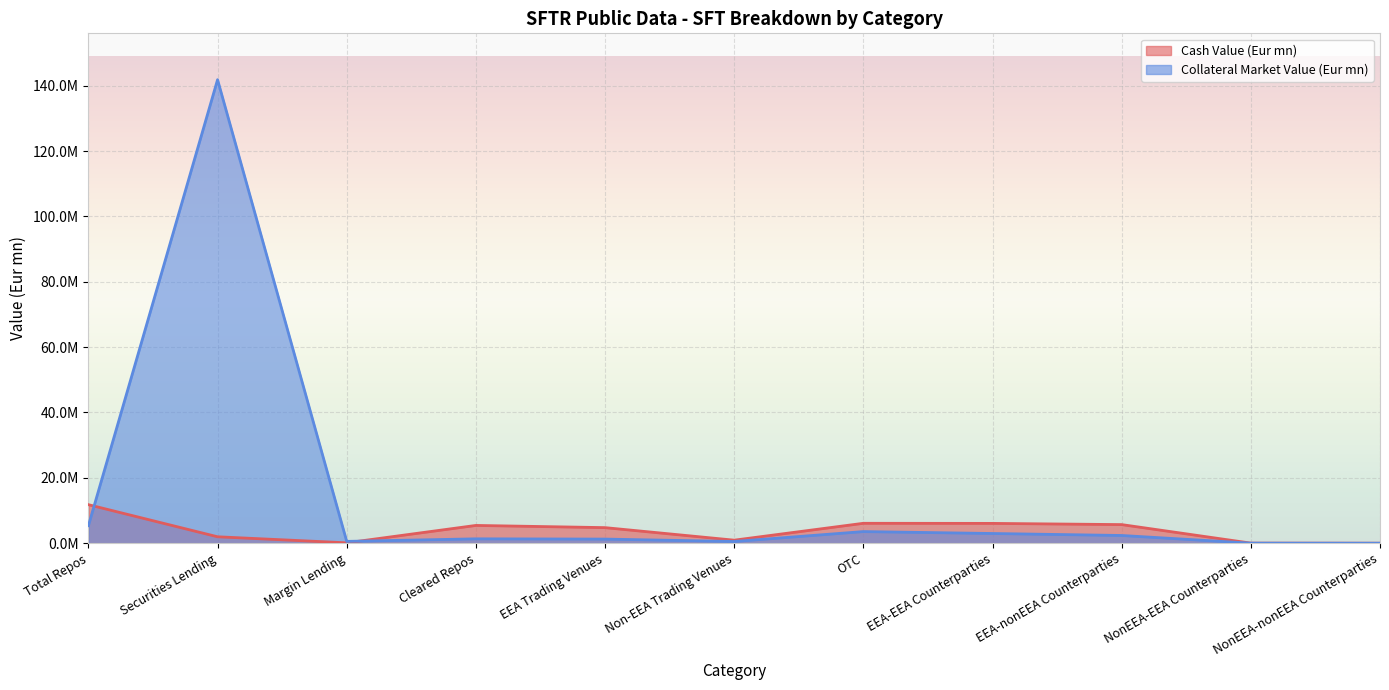

What is the sum of all Cash Value (Eur mn) values?

42911846.0